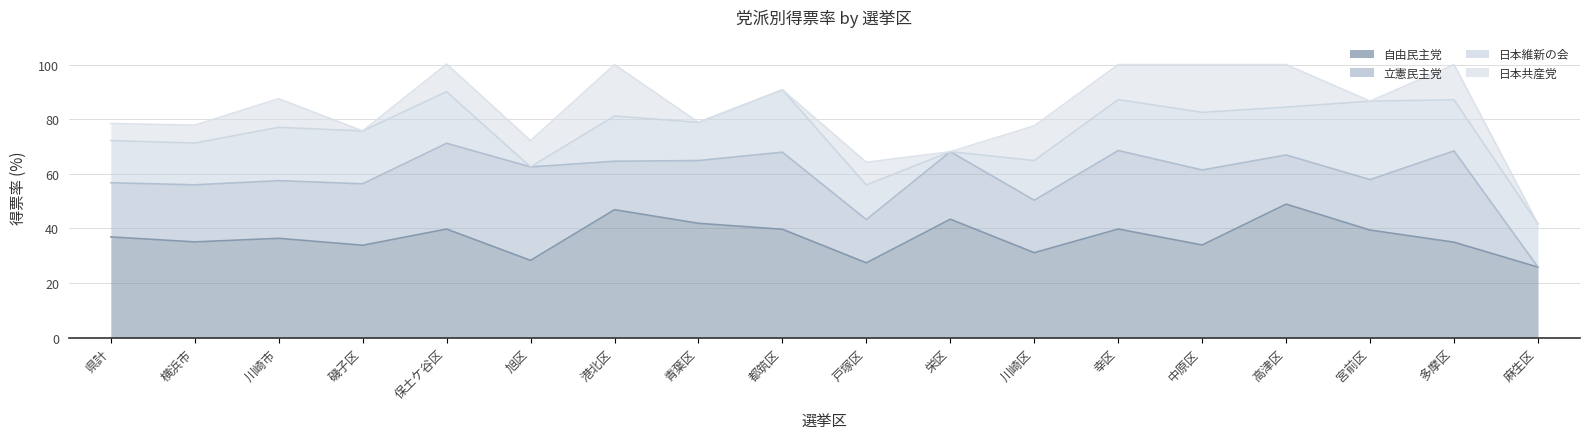

At which category does 日本維新の会 reach its first local valley?

横浜市